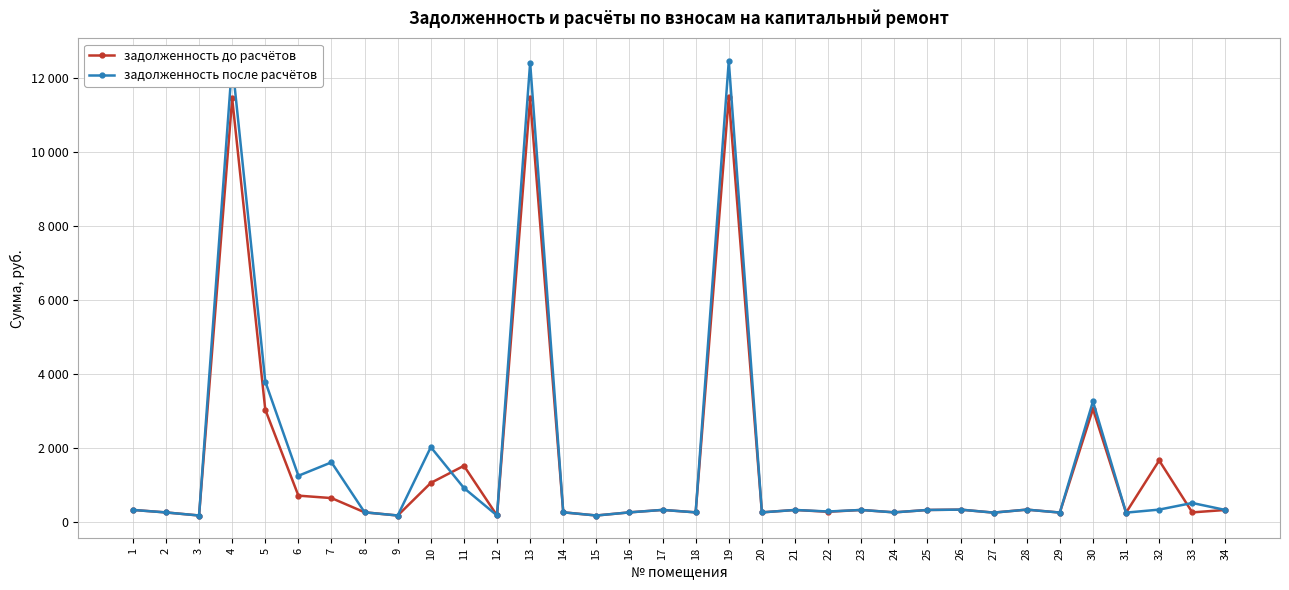

What are all the series names shown in the legend?

задолженность до расчётов, задолженность после расчётов